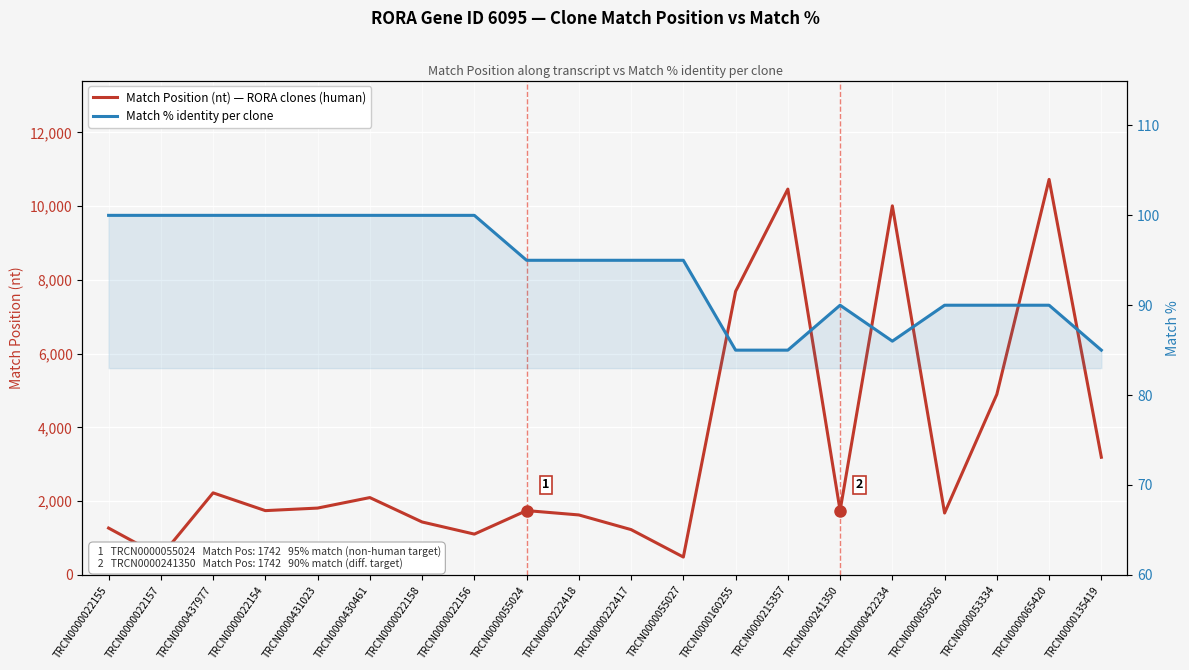

True or false: Match Position (nt) — RORA clones (human) and Match % identity per clone cross at least once.

False